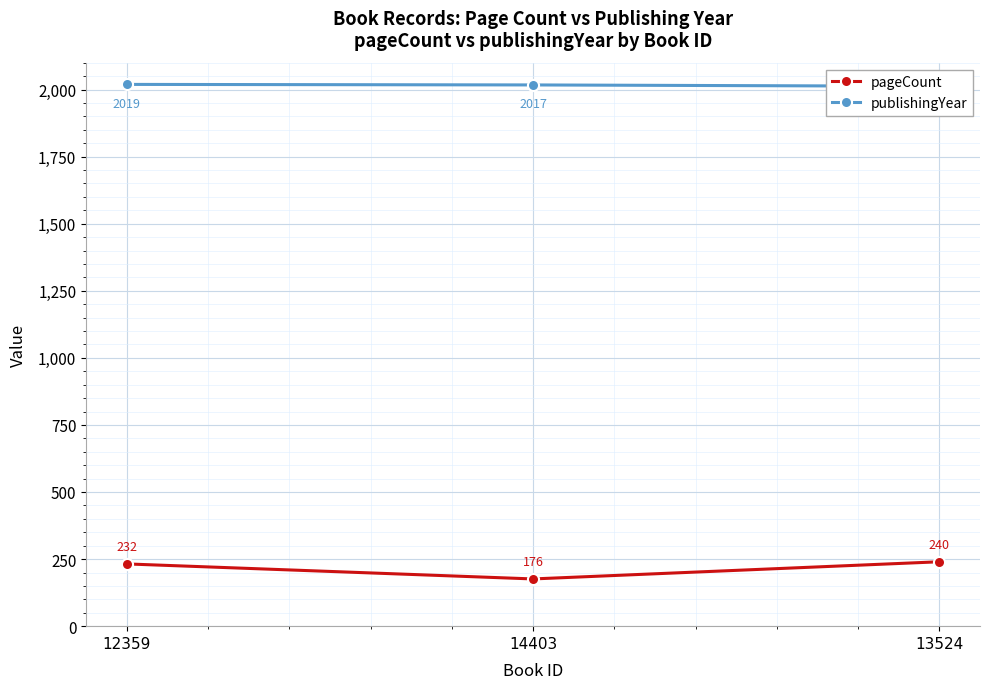

Between 13524 and 12359, which is larger?

13524